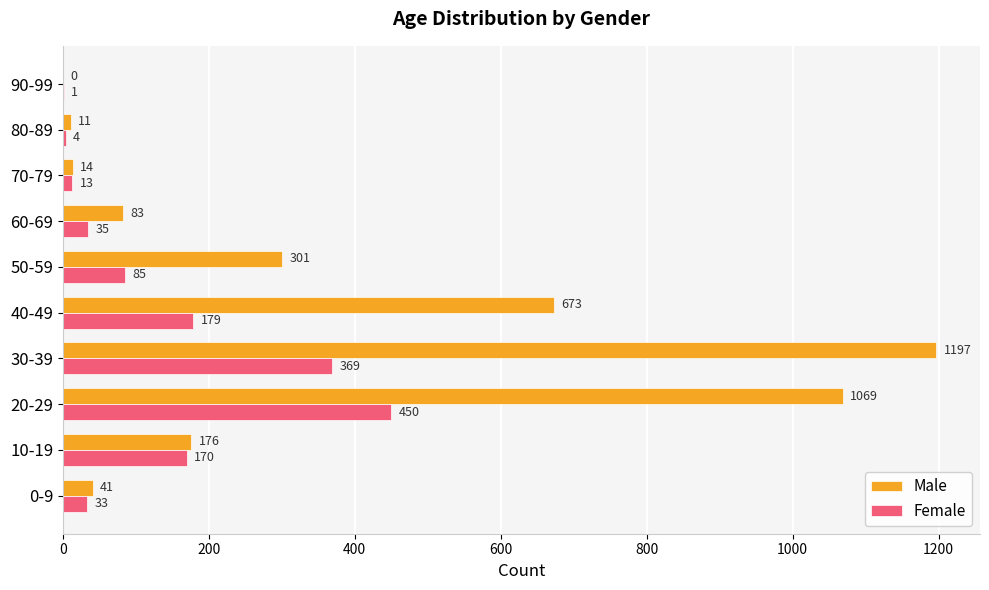

Which category has the highest value in the Female series?

20-29